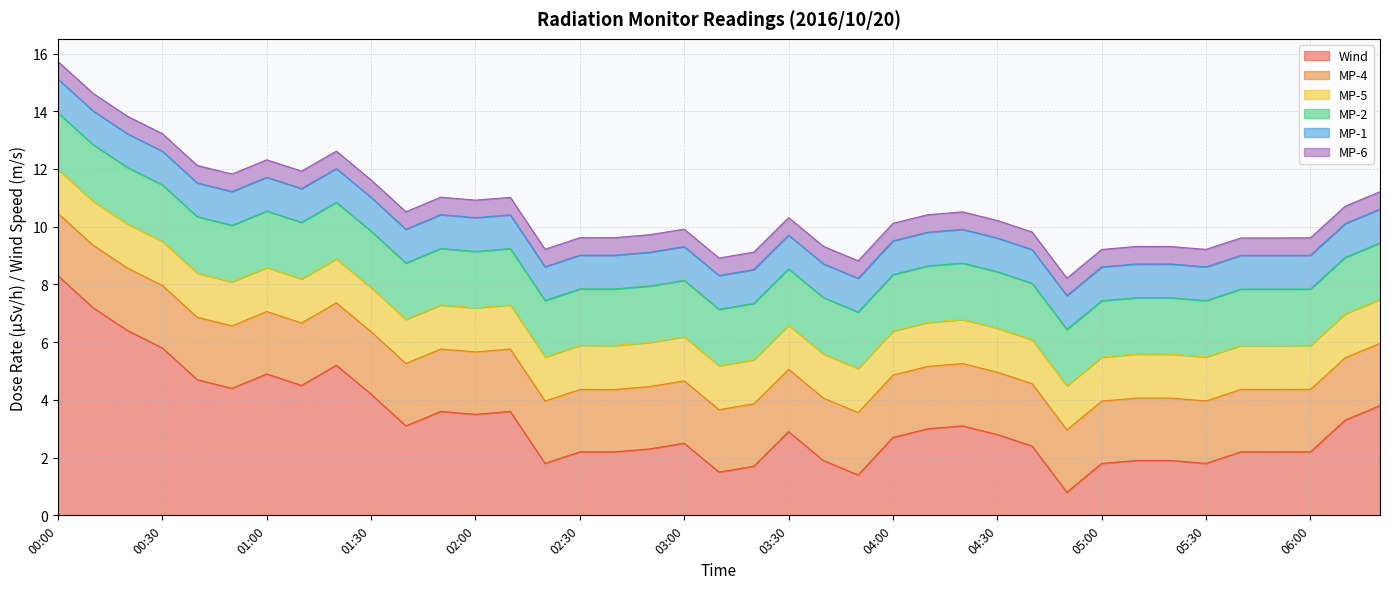

What is the label of the 32nd point from the right?

01:10